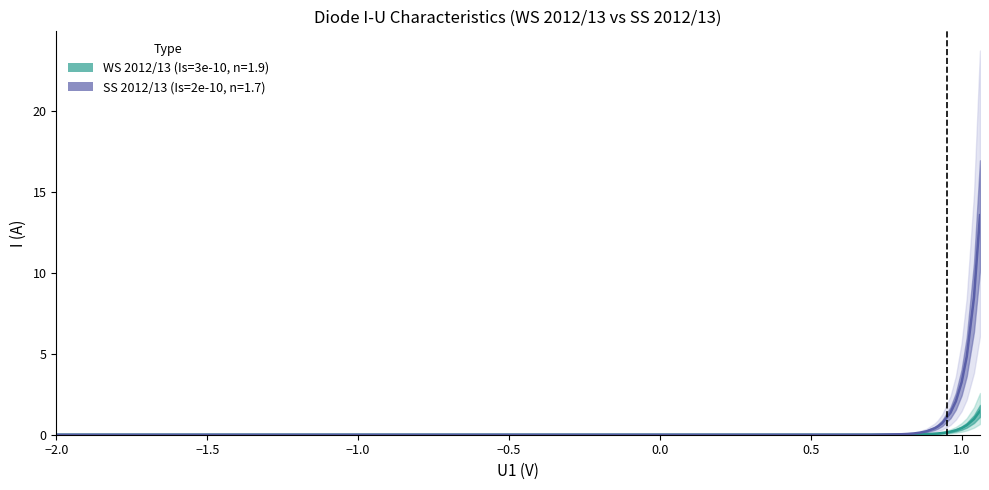

At how many categories does at least one series exceed 2?

5